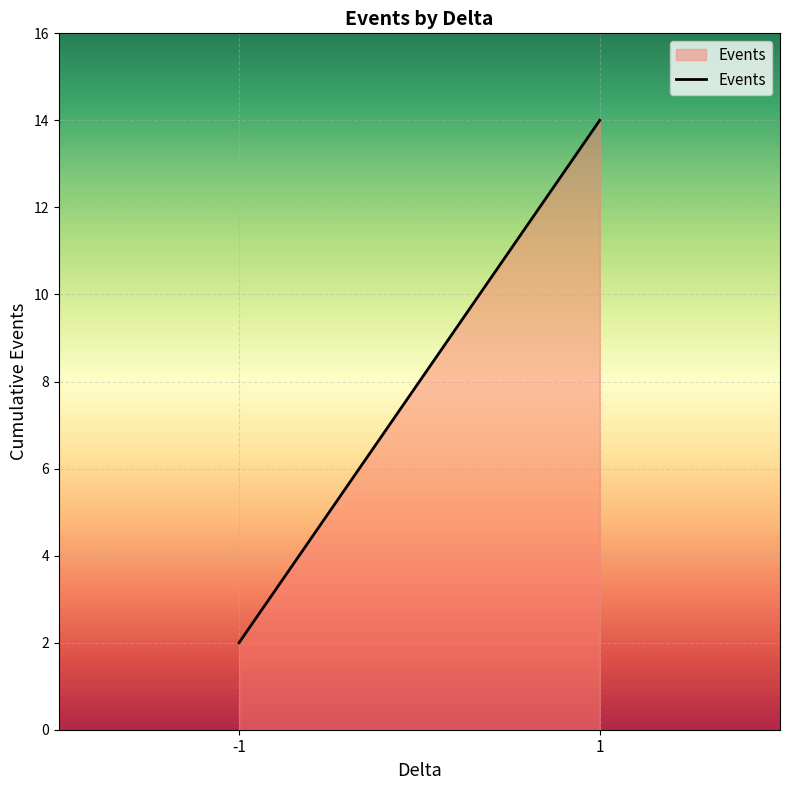

The value at 1 is 7. True or false?

False